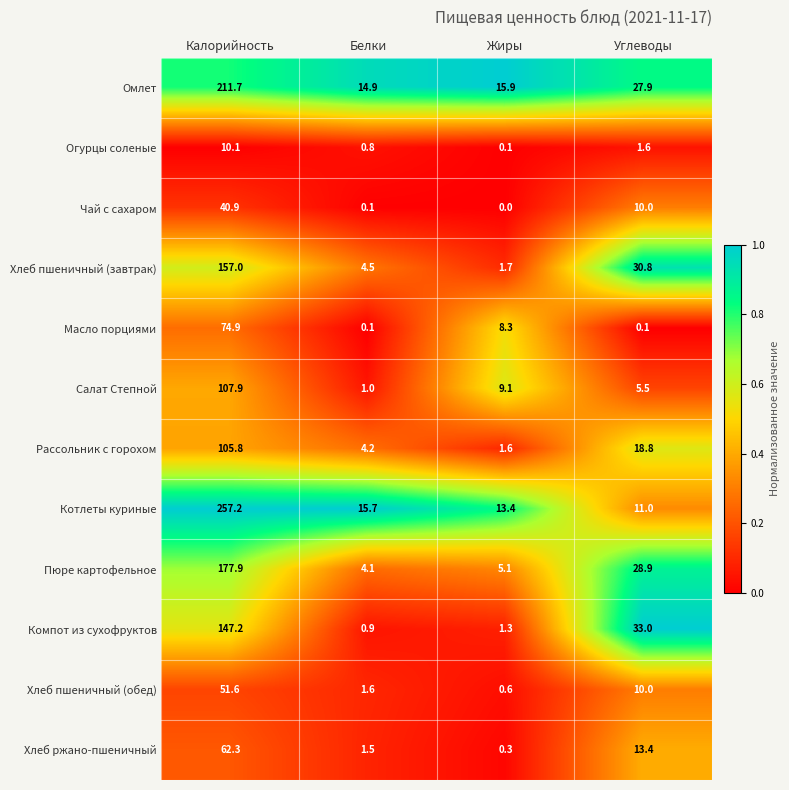

Rank the categories by Хлеб пшеничный (завтрак) value from lowest to highest.

Жиры, Белки, Углеводы, Калорийность